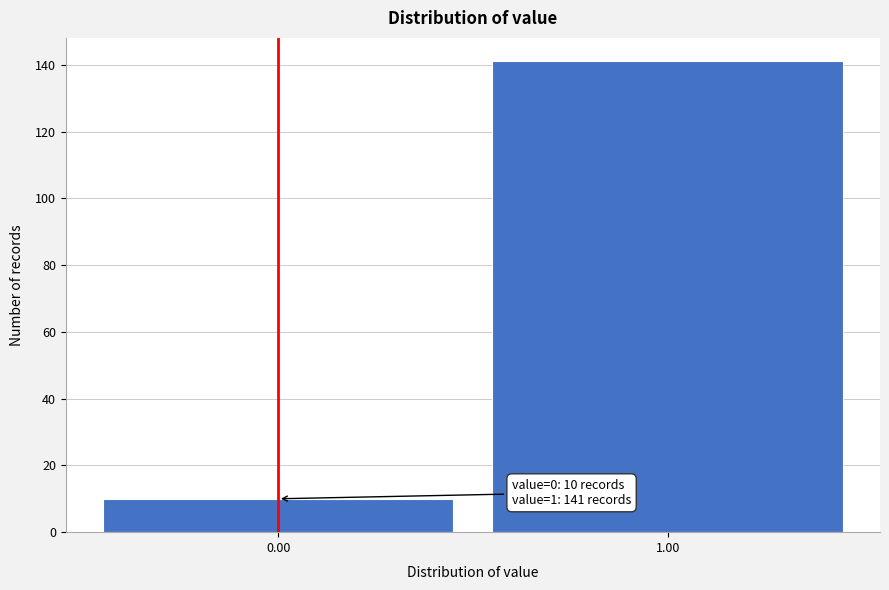

Reading right to left, extract all data points from this chart.

1.00=141	0.00=10